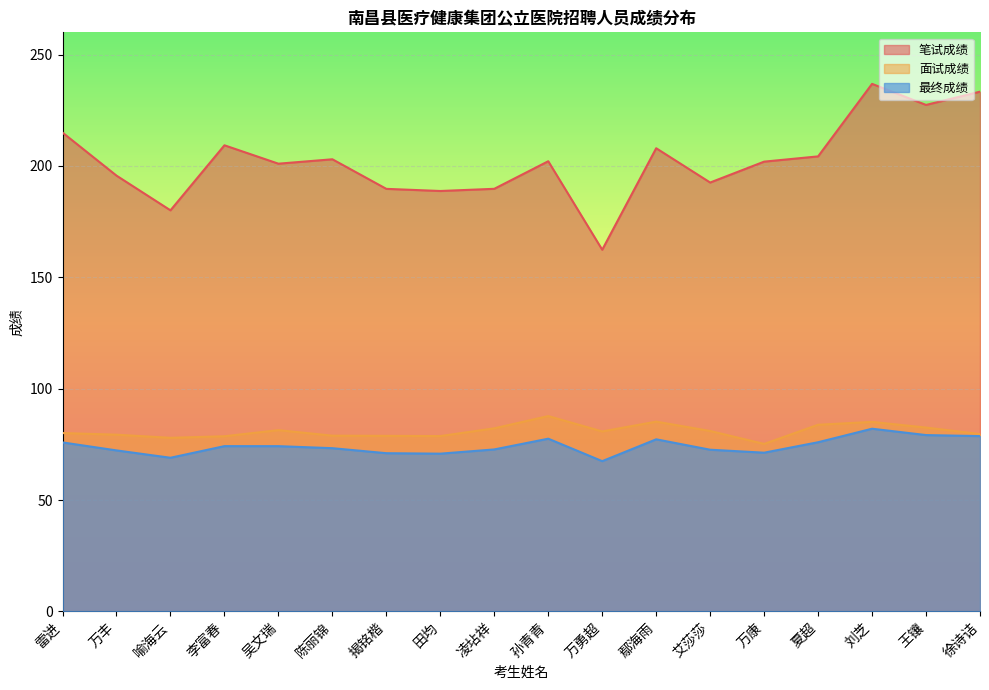

Which has a higher value, 万康 or 凌坫祥?

万康